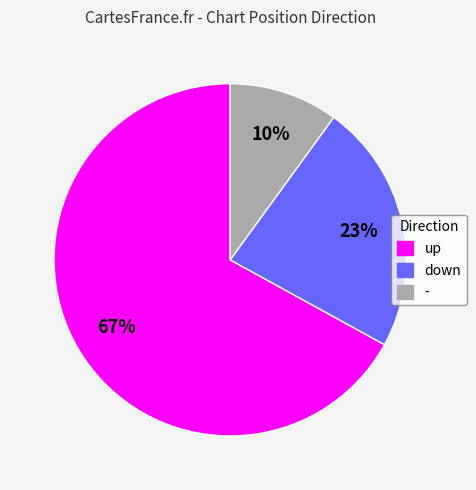

Which has a higher value, down or -?

down